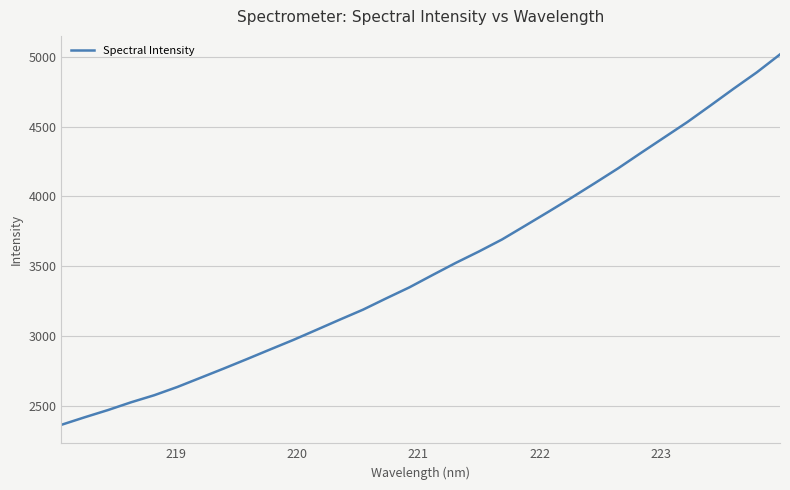

What is the difference between the maximum and minimum values?

2655.0